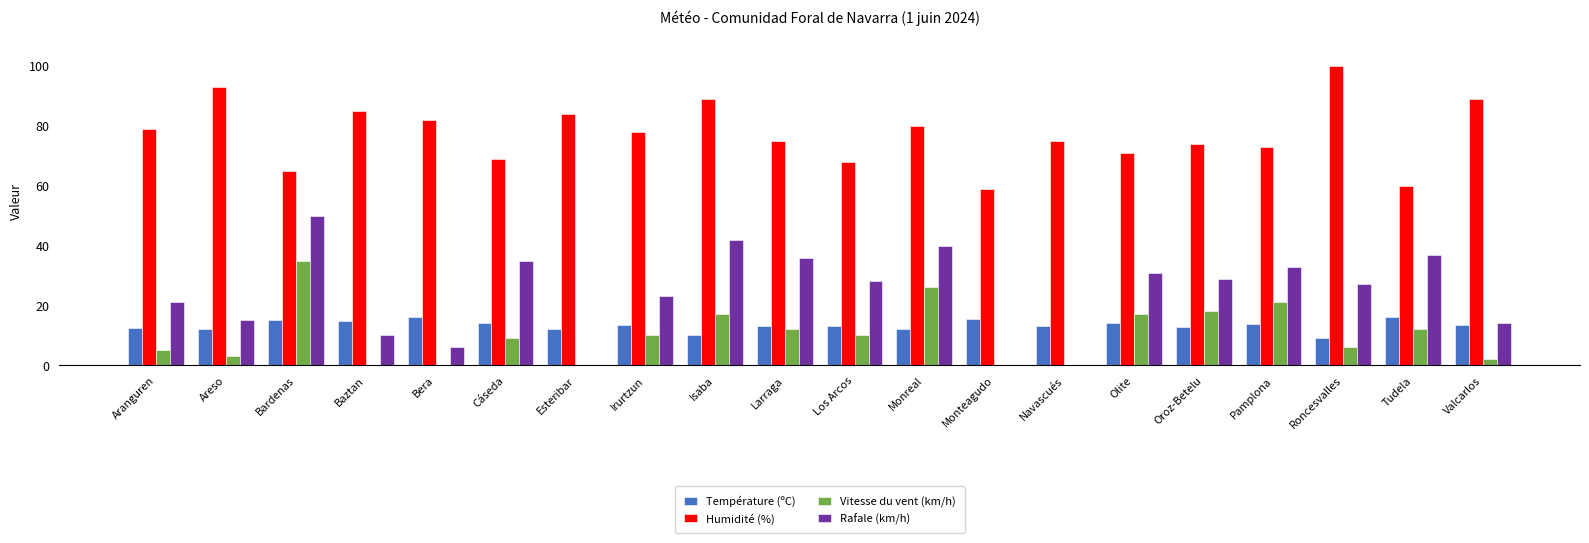

What value does the Vitesse du vent (km/h) series have at Bardenas?

35.0